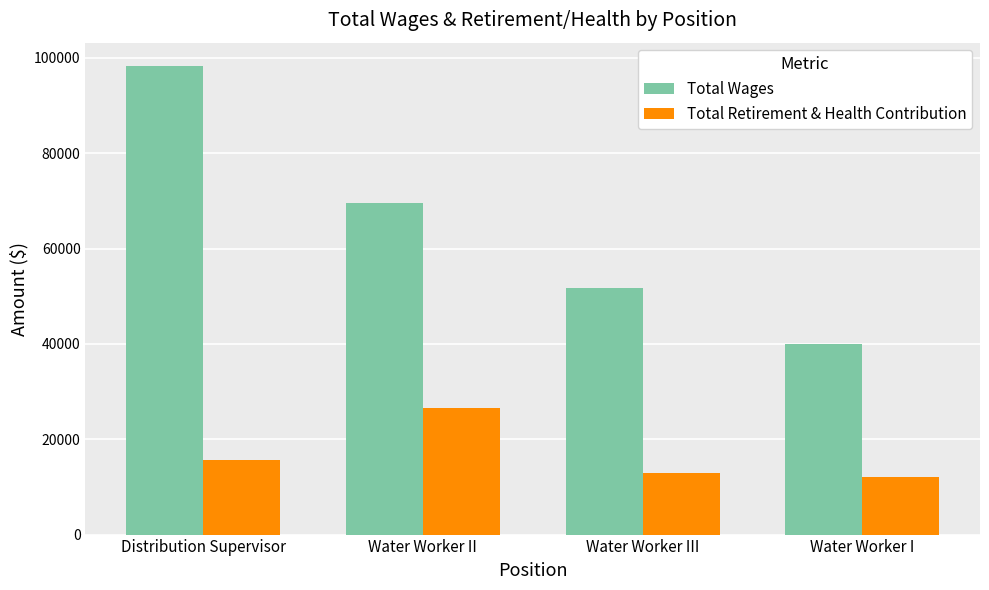

What is the highest value of the Total Wages series?

98269